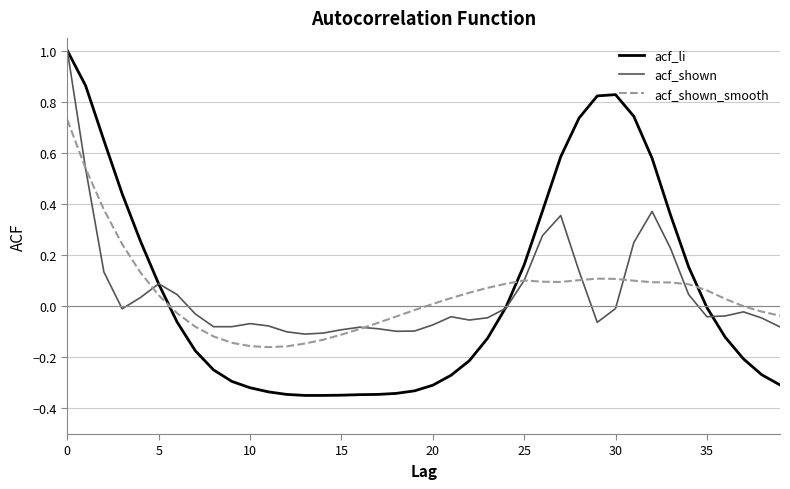

What is the greatest value displayed?

1.0